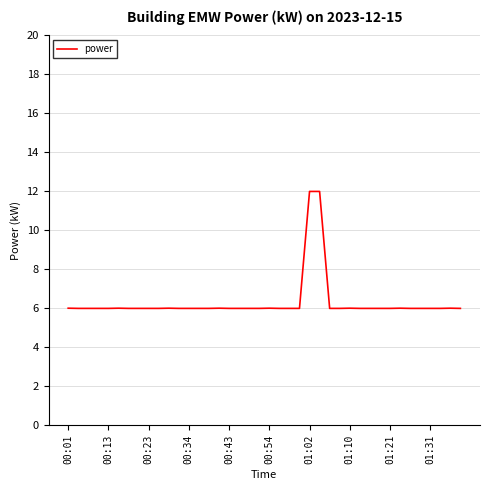

What is the smallest value displayed?

6.0